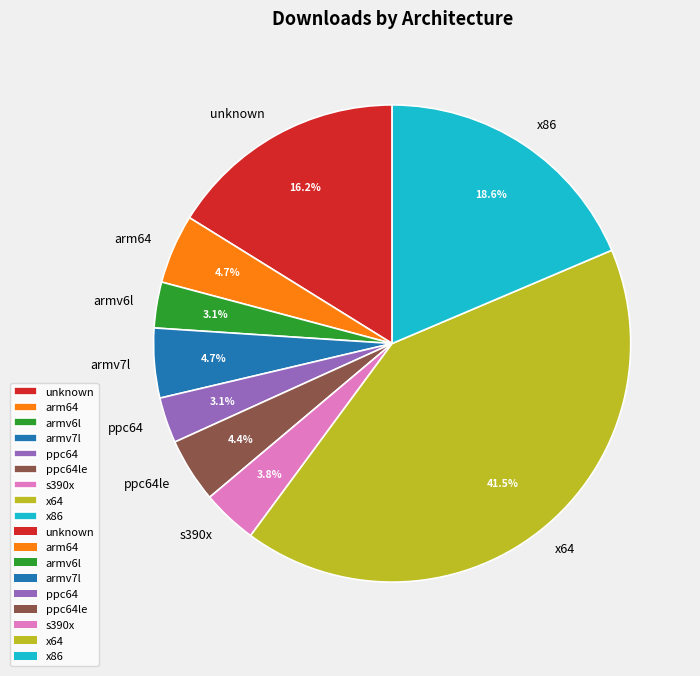

To the nearest percent, what is the difference between the unknown and armv6l slice percentages?

13%